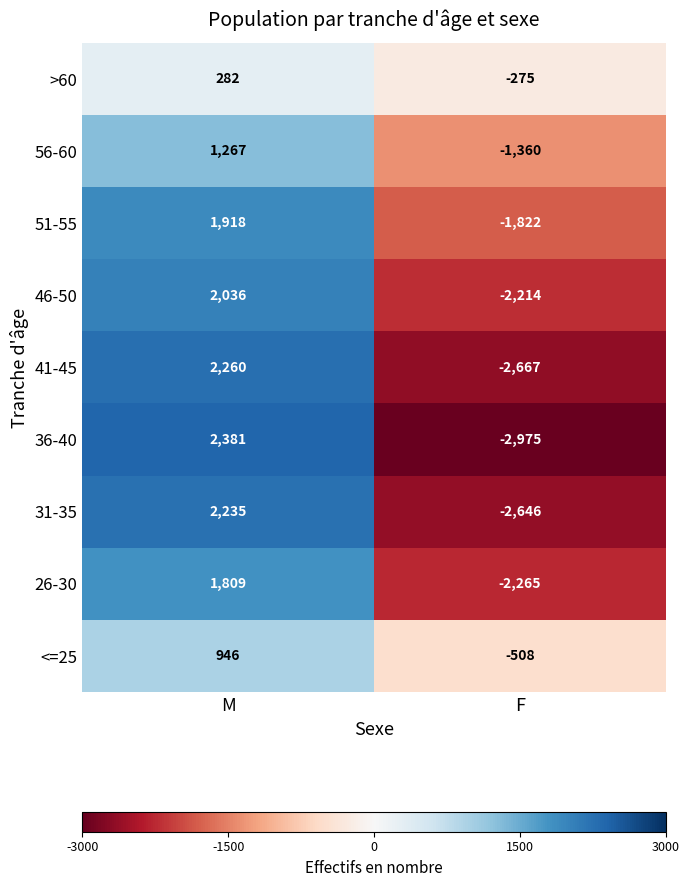

True or false: >60 has a value of 282 at M.

True